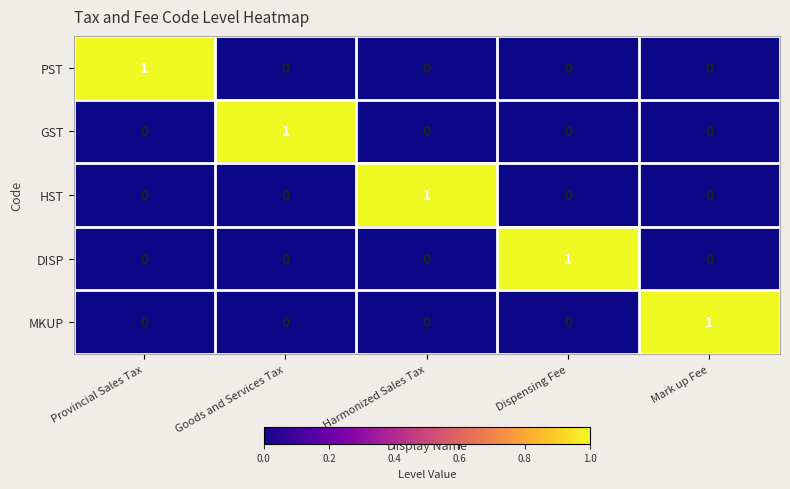

At which label does GST reach its peak?

Goods and Services Tax